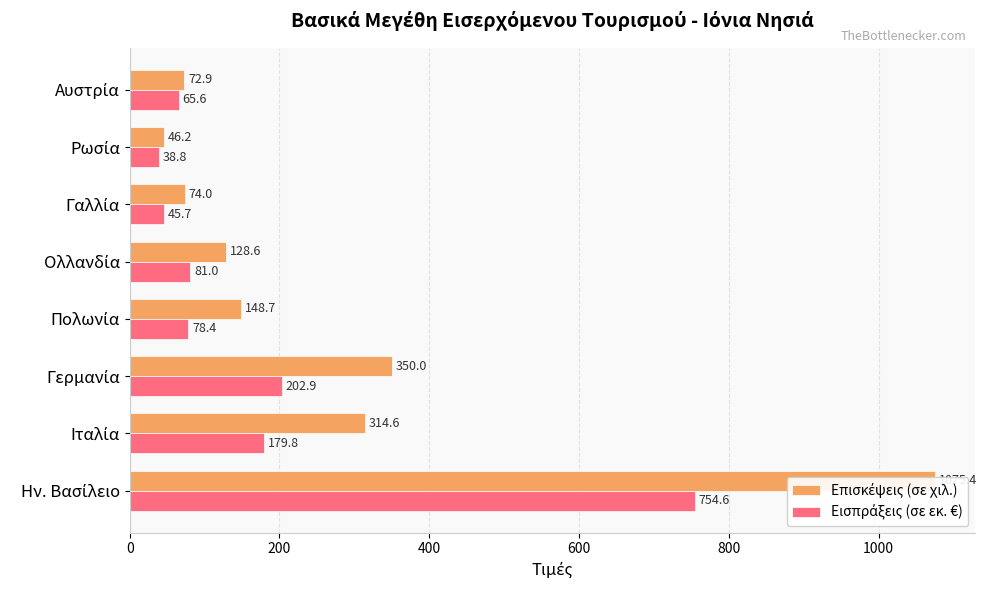

At how many categories does at least one series exceed 192?

3